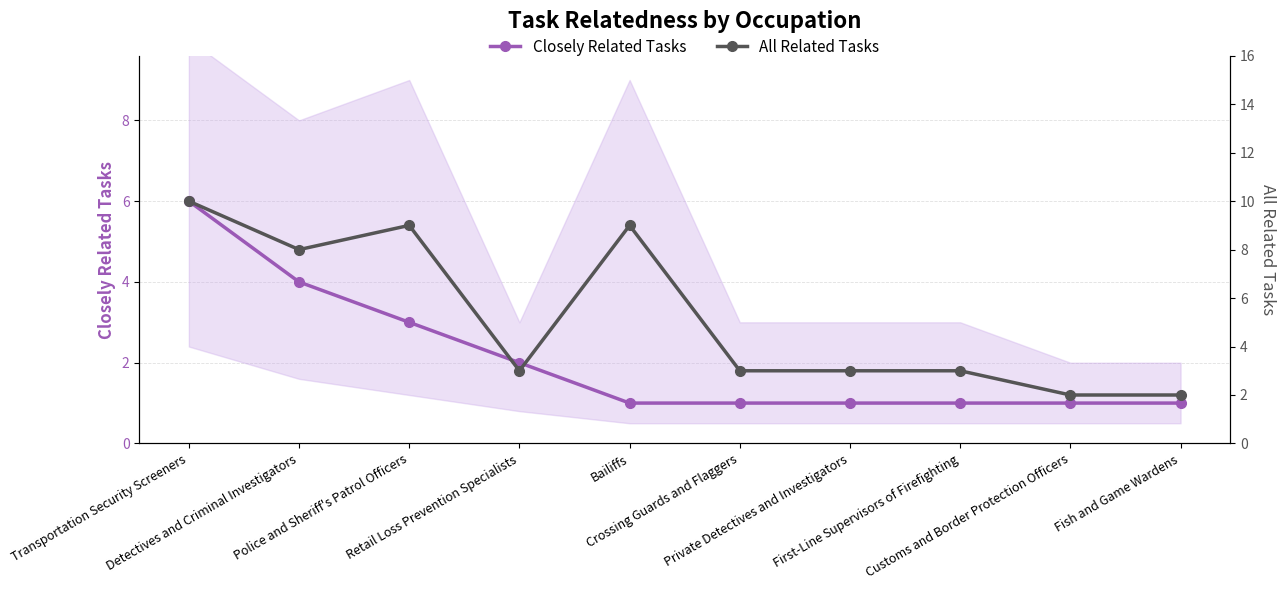

What is the label of the 7th point from the right?

Retail Loss Prevention Specialists